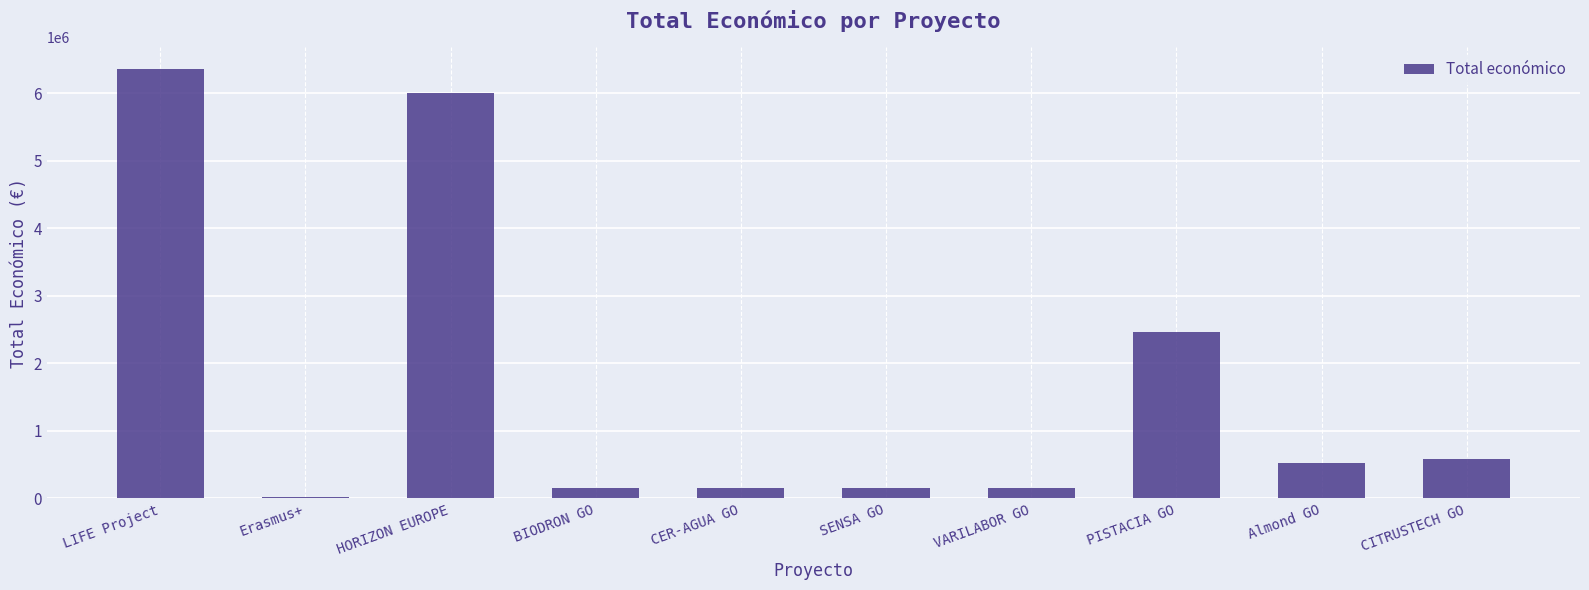

Reading left to right, extract all data points from this chart.

LIFE Project=6357762	Erasmus+=17917	HORIZON EUROPE=5995825	BIODRON GO=150000	CER-AGUA GO=150000	SENSA GO=150000	VARILABOR GO=150000	PISTACIA GO=2464572	Almond GO=523022	CITRUSTECH GO=587734